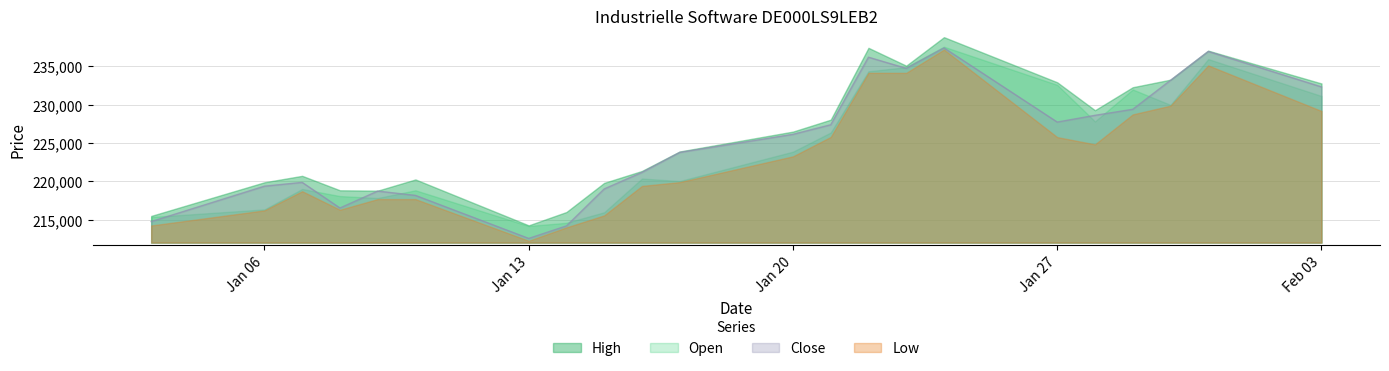

What are all the series names shown in the legend?

High, Open, Close, Low